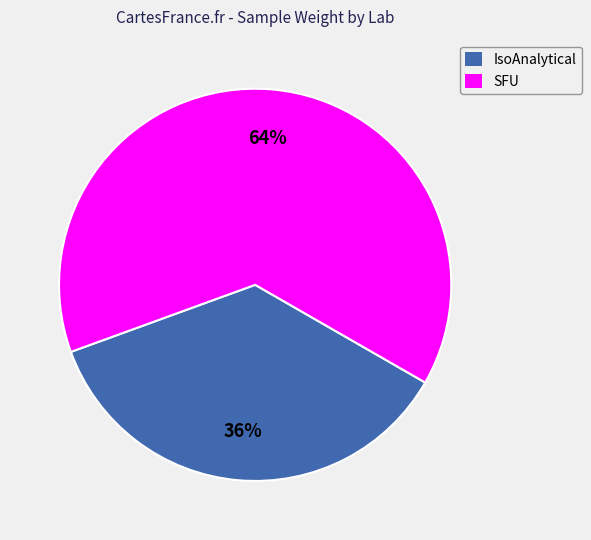

Between SFU and IsoAnalytical, which is larger?

SFU